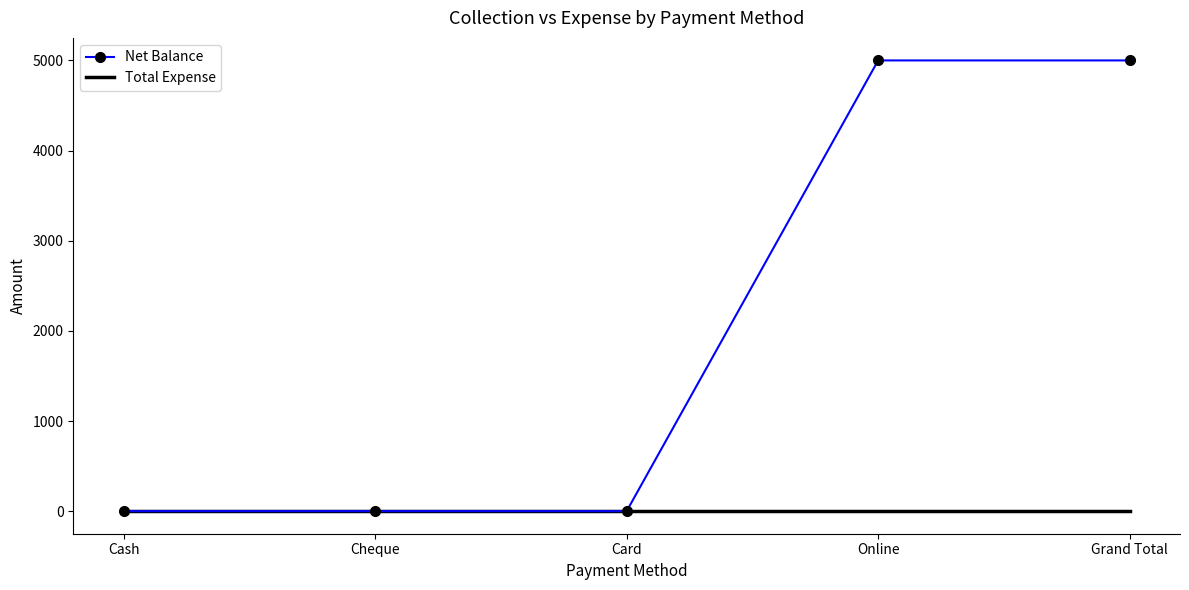

Reading right to left, what are all the values shown in this chart?

Net Balance: 5000	5000	0	0	0
Total Expense: 0	0	0	0	0